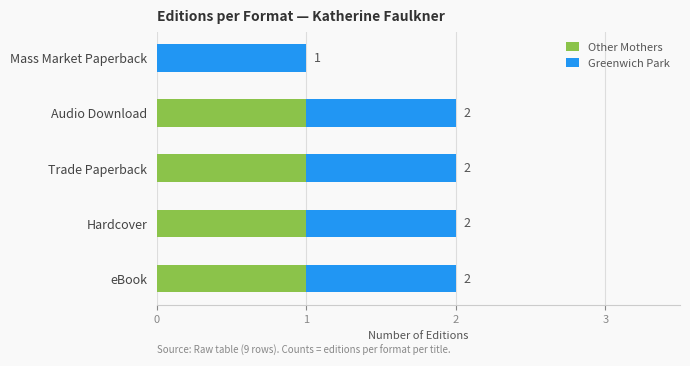

At how many categories does at least one series exceed 0?

5